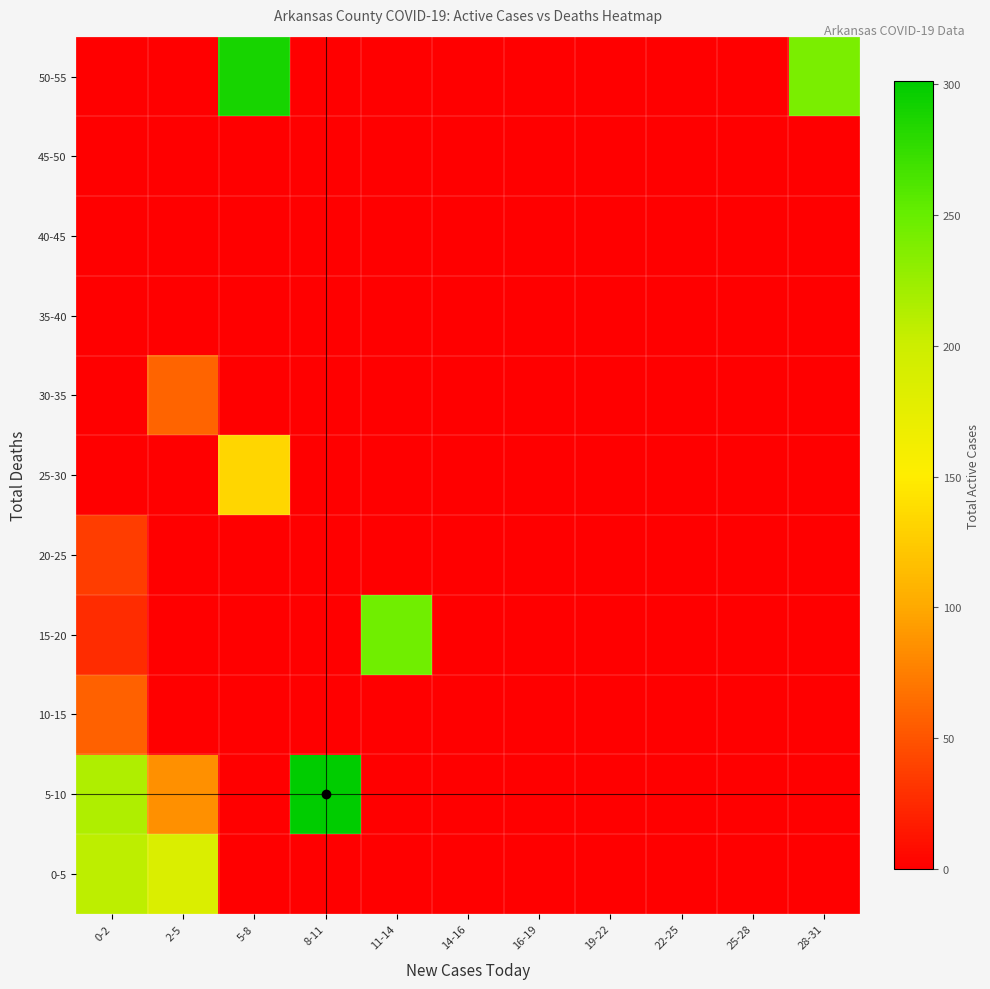

Reading left to right, what are all the values shown in this chart?

0-5: 0-2=208	2-5=186	5-8=0	8-11=0	11-14=0	14-16=0	16-19=0	19-22=0	22-25=0	25-28=0	28-31=0
5-10: 0-2=215	2-5=85	5-8=0	8-11=301	11-14=0	14-16=0	16-19=0	19-22=0	22-25=0	25-28=0	28-31=0
10-15: 0-2=58	2-5=0	5-8=0	8-11=0	11-14=0	14-16=0	16-19=0	19-22=0	22-25=0	25-28=0	28-31=0
15-20: 0-2=26	2-5=0	5-8=0	8-11=0	11-14=245	14-16=0	16-19=0	19-22=0	22-25=0	25-28=0	28-31=0
20-25: 0-2=37	2-5=0	5-8=0	8-11=0	11-14=0	14-16=0	16-19=0	19-22=0	22-25=0	25-28=0	28-31=0
25-30: 0-2=0	2-5=0	5-8=133	8-11=0	11-14=0	14-16=0	16-19=0	19-22=0	22-25=0	25-28=0	28-31=0
30-35: 0-2=0	2-5=59	5-8=0	8-11=0	11-14=0	14-16=0	16-19=0	19-22=0	22-25=0	25-28=0	28-31=0
35-40: 0-2=0	2-5=0	5-8=0	8-11=0	11-14=0	14-16=0	16-19=0	19-22=0	22-25=0	25-28=0	28-31=0
40-45: 0-2=0	2-5=0	5-8=0	8-11=0	11-14=0	14-16=0	16-19=0	19-22=0	22-25=0	25-28=0	28-31=0
45-50: 0-2=0	2-5=0	5-8=0	8-11=0	11-14=0	14-16=0	16-19=0	19-22=0	22-25=0	25-28=0	28-31=0
50-55: 0-2=0	2-5=0	5-8=289	8-11=0	11-14=0	14-16=0	16-19=0	19-22=0	22-25=0	25-28=0	28-31=241